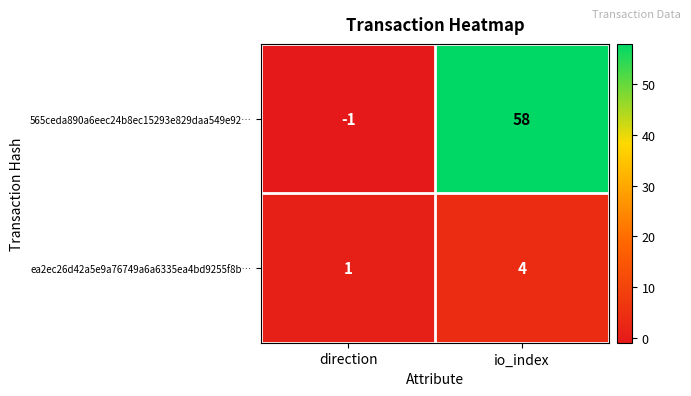

Where is 565ceda890a6eec24b8ec15293e829daa549e92… nearest to the value 28?

direction